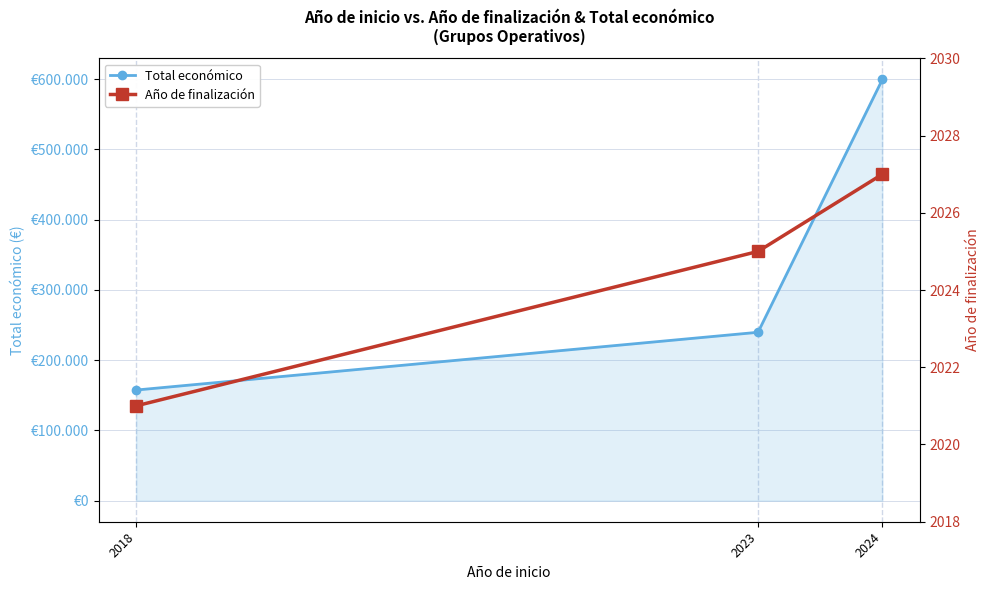

Reading left to right, extract all data points from this chart.

Total económico: 2018=157500	2023=239744	2024=599792
Año de finalización: 2018=2021	2023=2025	2024=2027